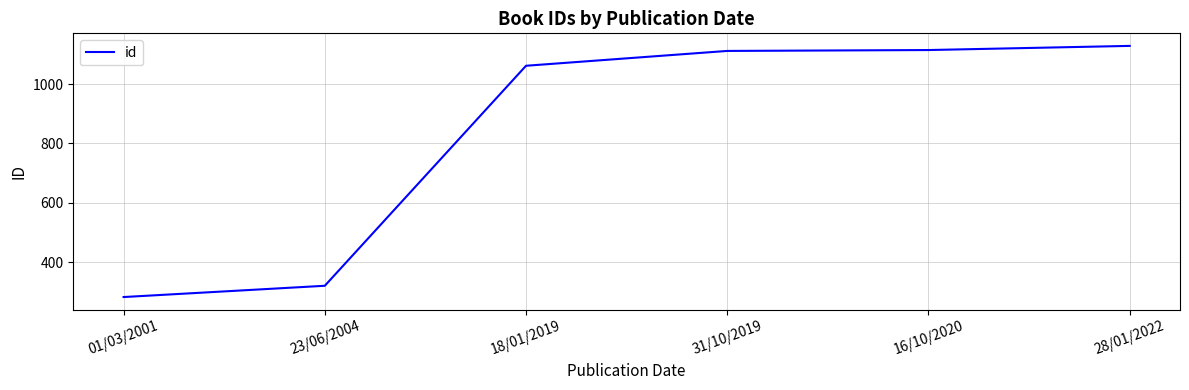

The chart shows a value of 320 at 23/06/2004. True or false?

True